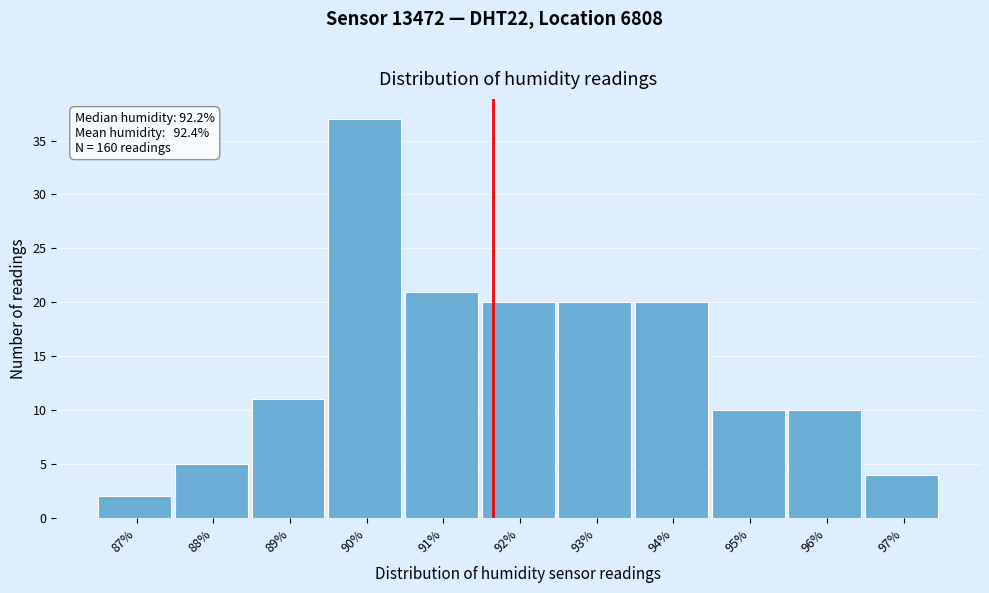

Reading left to right, extract all data points from this chart.

87%=2	88%=5	89%=11	90%=37	91%=21	92%=20	93%=20	94%=20	95%=10	96%=10	97%=4